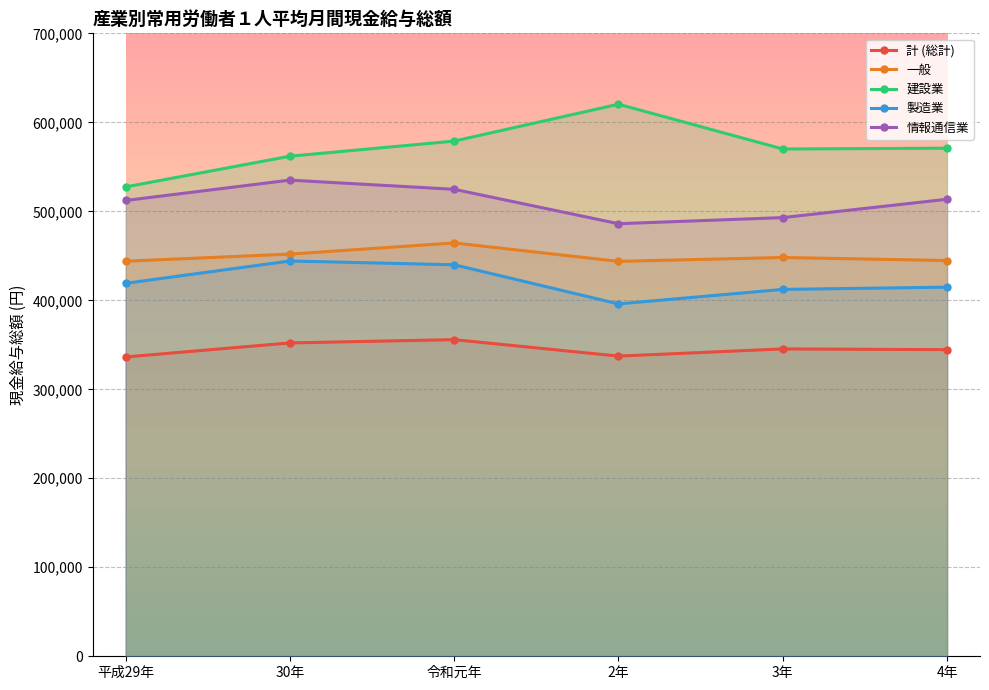

Reading left to right, transcribe all the data shown in this chart.

計 (総計): 平成29年=336322	30年=352121	令和元年=355810	2年=337302	3年=345380	4年=344540
一般: 平成29年=443964	30年=451922	令和元年=464482	2年=443791	3年=448112	4年=444713
建設業: 平成29年=527391	30年=561923	令和元年=578924	2年=620350	3年=570040	4年=570949
製造業: 平成29年=419098	30年=444189	令和元年=439962	2年=395958	3年=412250	4年=414807
情報通信業: 平成29年=512177	30年=535060	令和元年=524734	2年=486088	3年=492957	4年=513576